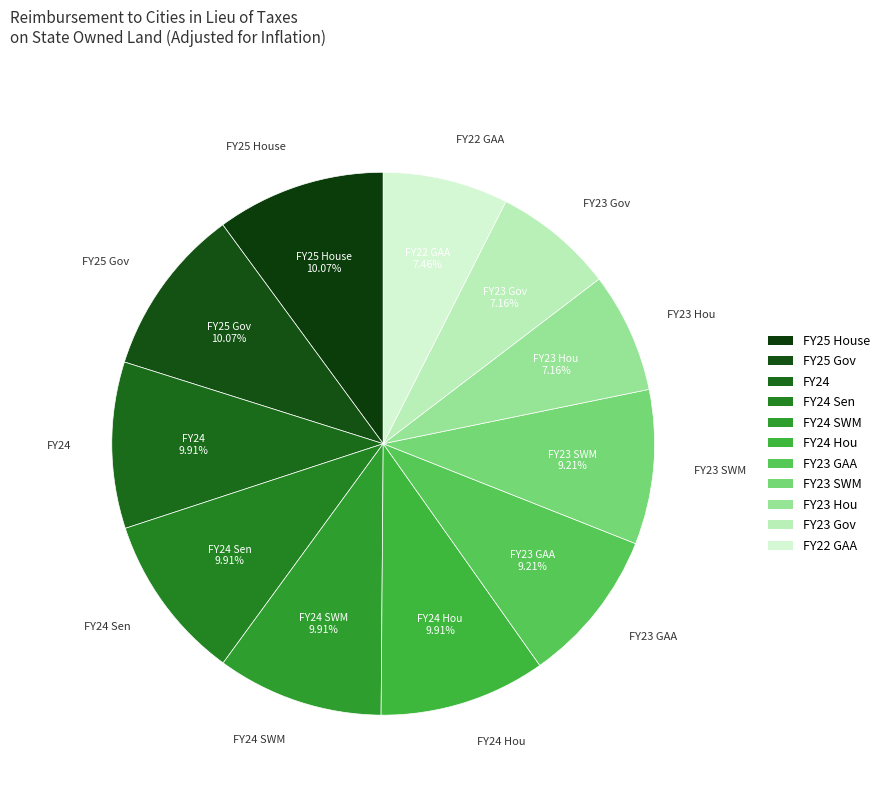

To the nearest percent, what is the difference between the largest and smallest slice percentages?

3%